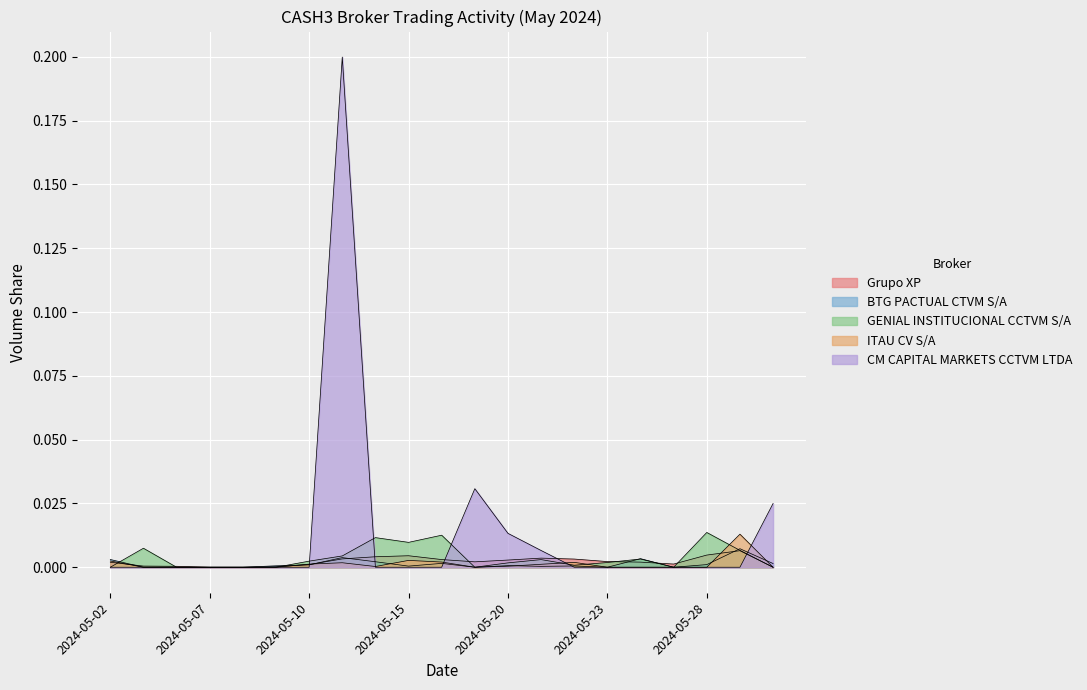

Is it true that ITAU CV S/A equals 0.0 at 2024-05-23?

True